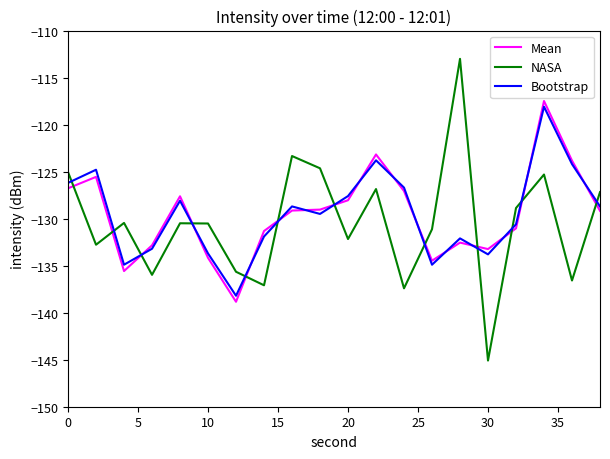

What is the highest value of the NASA series?

-113.0